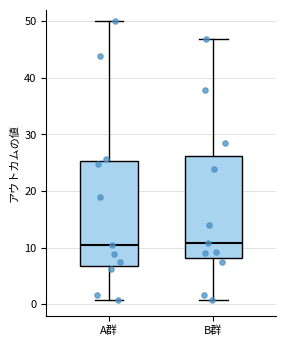

Where does the median line of the box for B群 sit on the y-axis? The values are not printed on the chart, so give them approximately, as read against the axis.

11